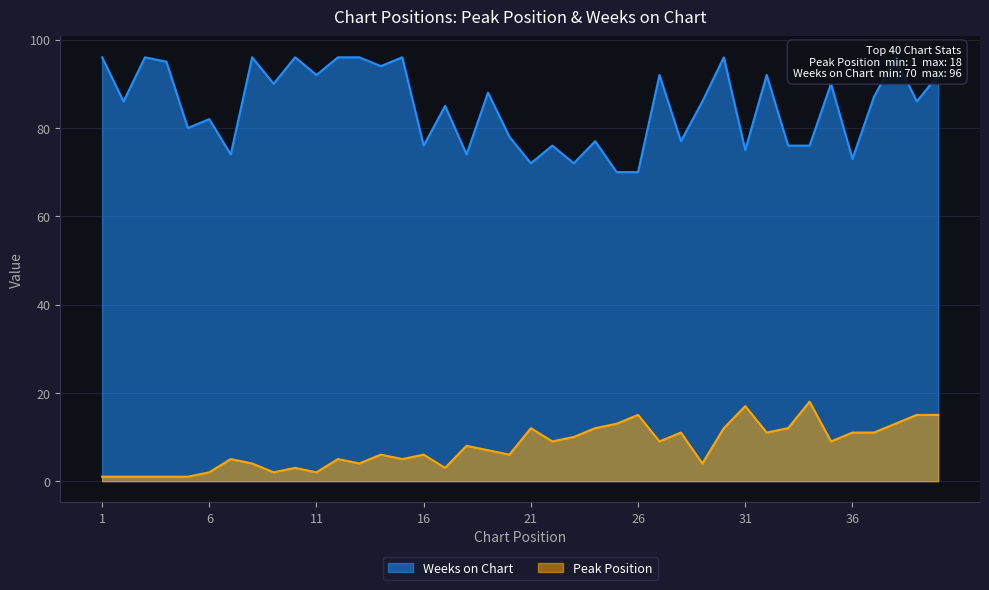

What is the difference between the highest and lowest values at 33?

64